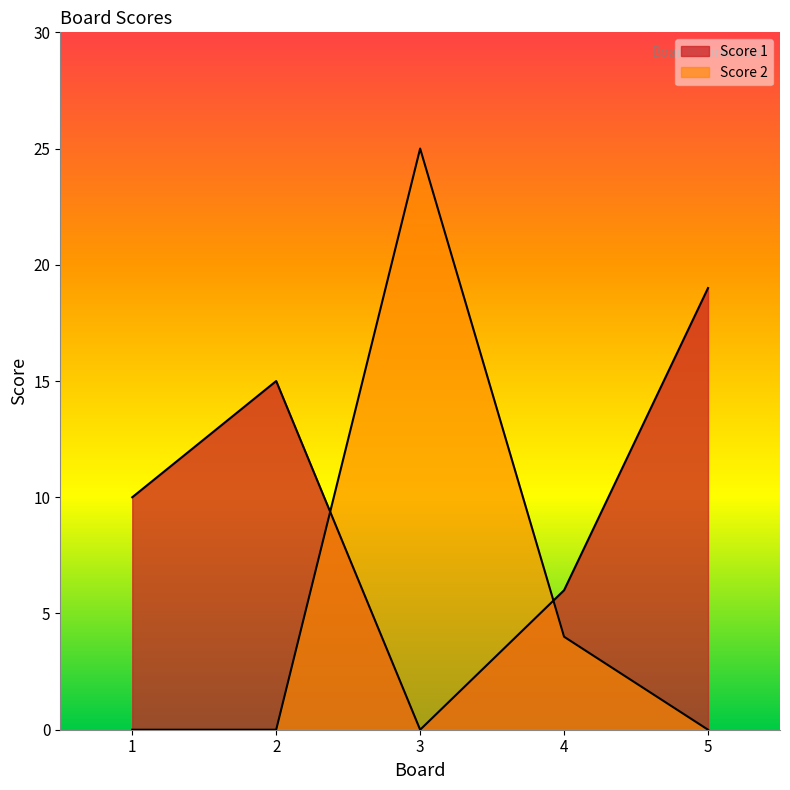

List the series in order of their peak value, highest first.

Score 2, Score 1